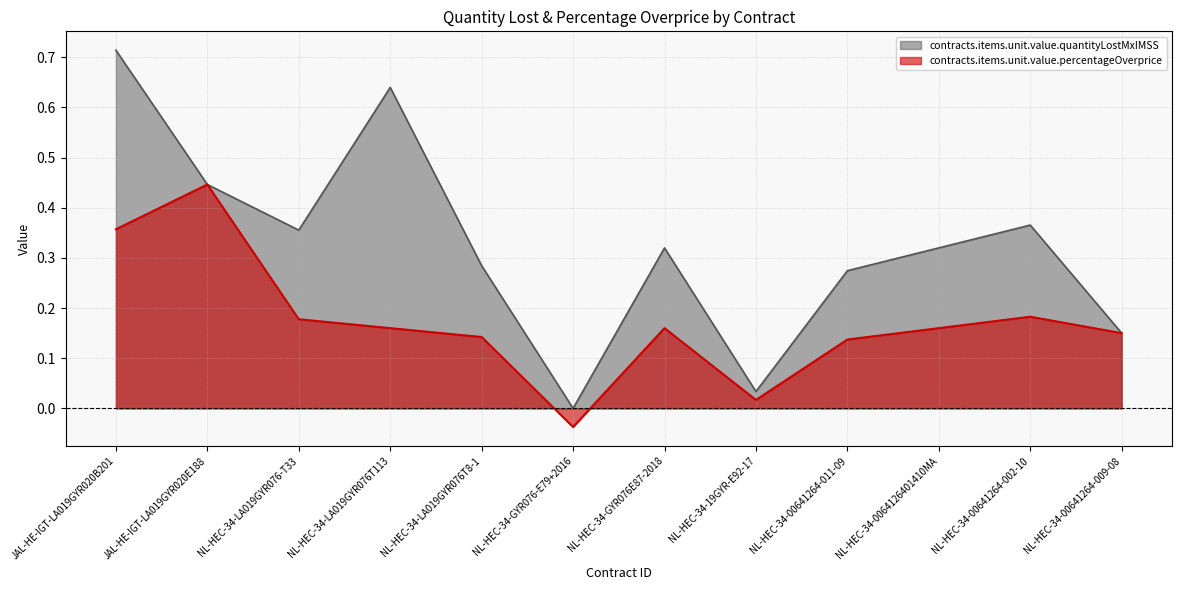

At which label does contracts.items.unit.value.percentageOverprice reach its peak?

JAL-HE-IGT-LA019GYR020E188